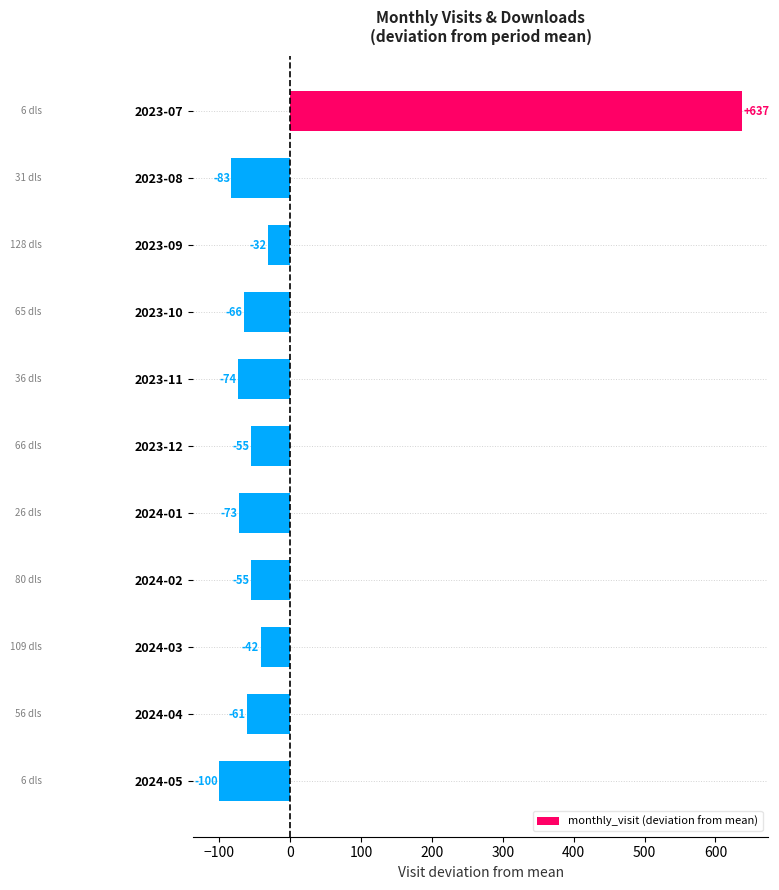

Does the chart contain stacked bars?

No